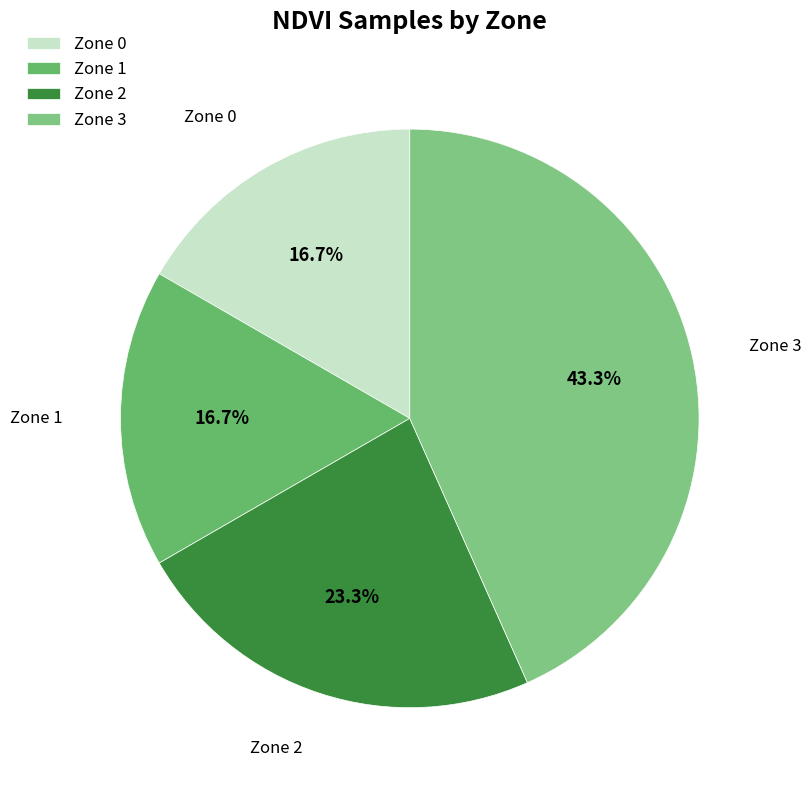

Which slice is the largest?

Zone 3